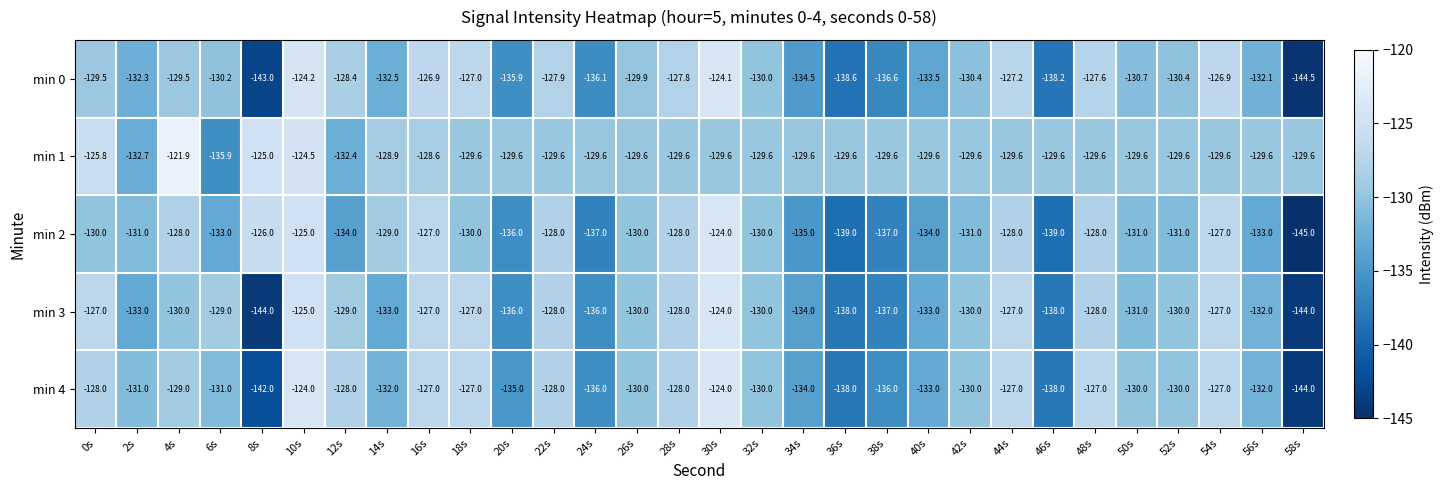

Between 18s and 22s, which series saw the biggest shift?

min 2